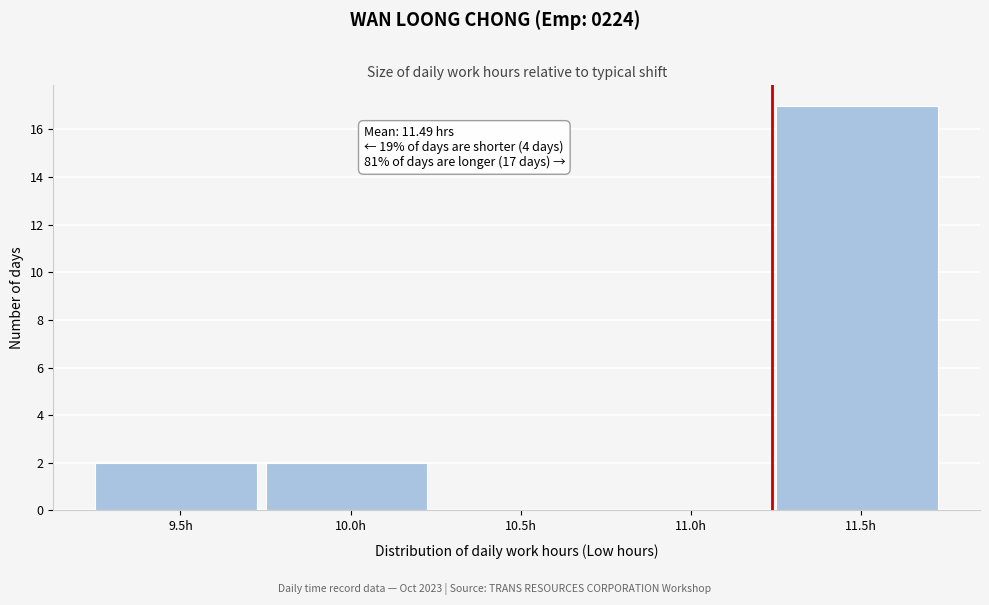

Reading left to right, extract all data points from this chart.

9.5h=2	10.0h=2	10.5h=0	11.0h=0	11.5h=17